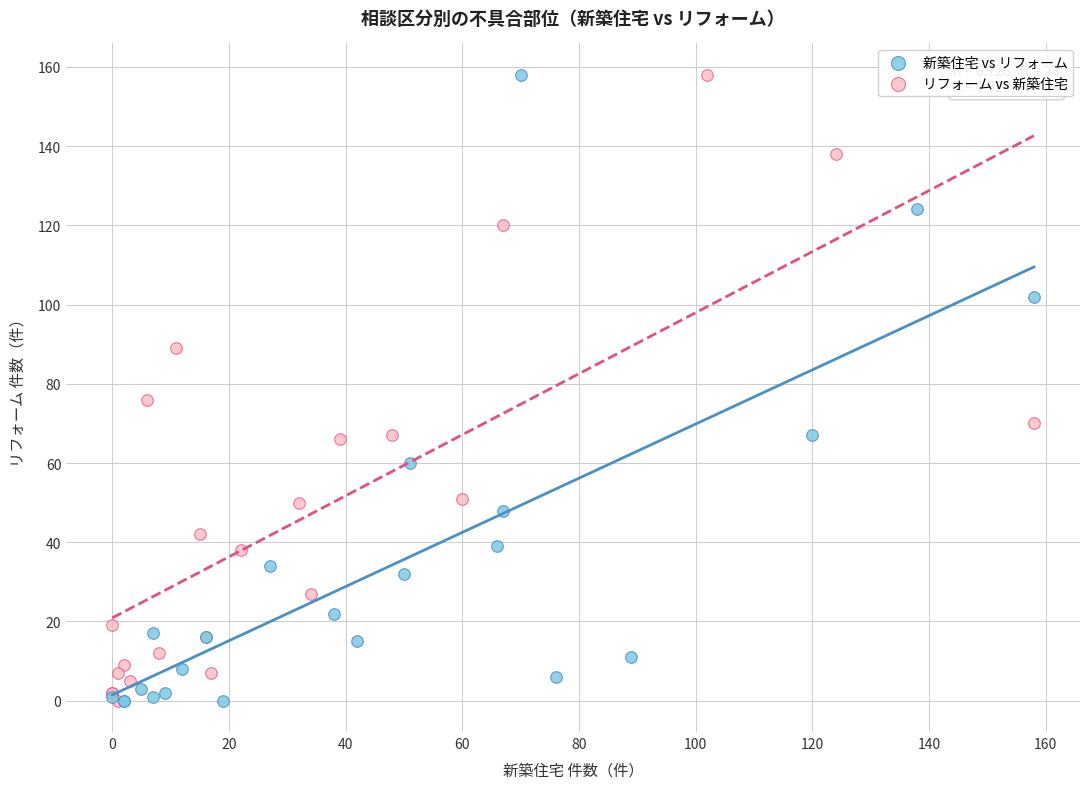

What are all the series names shown in the legend?

新築住宅 vs リフォーム, リフォーム vs 新築住宅